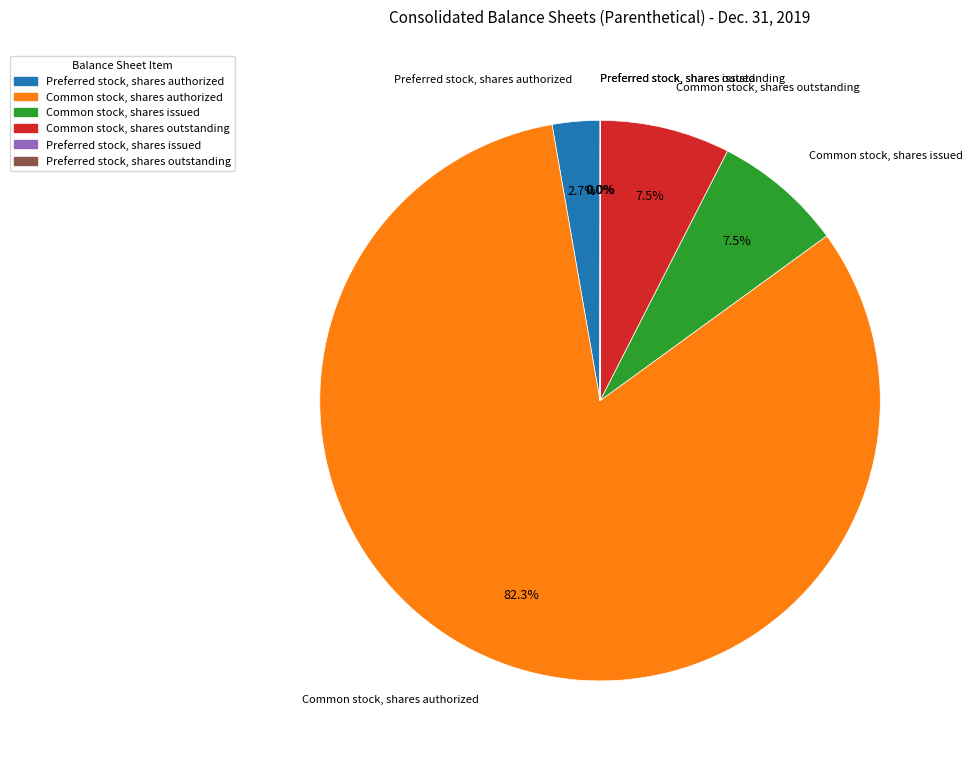

Is it true that Common stock, shares authorized is 82% of the pie?

True